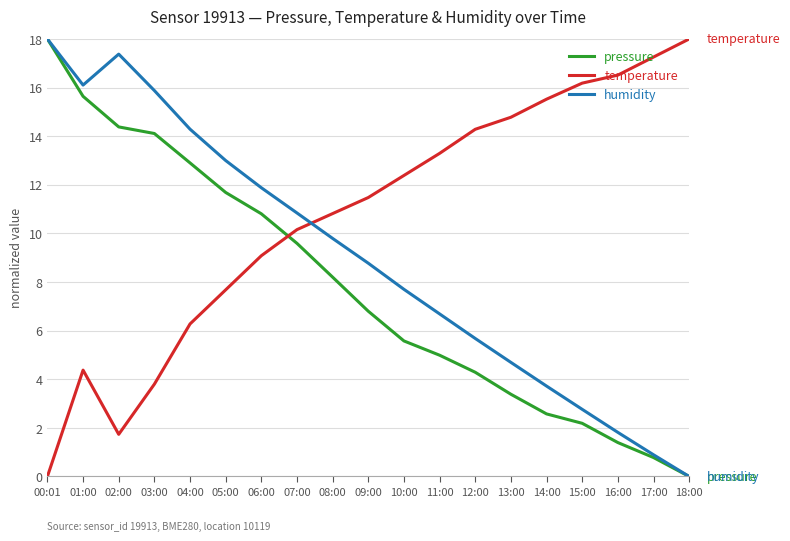

Rank the series at 16:00 from lowest to highest value.

pressure, humidity, temperature